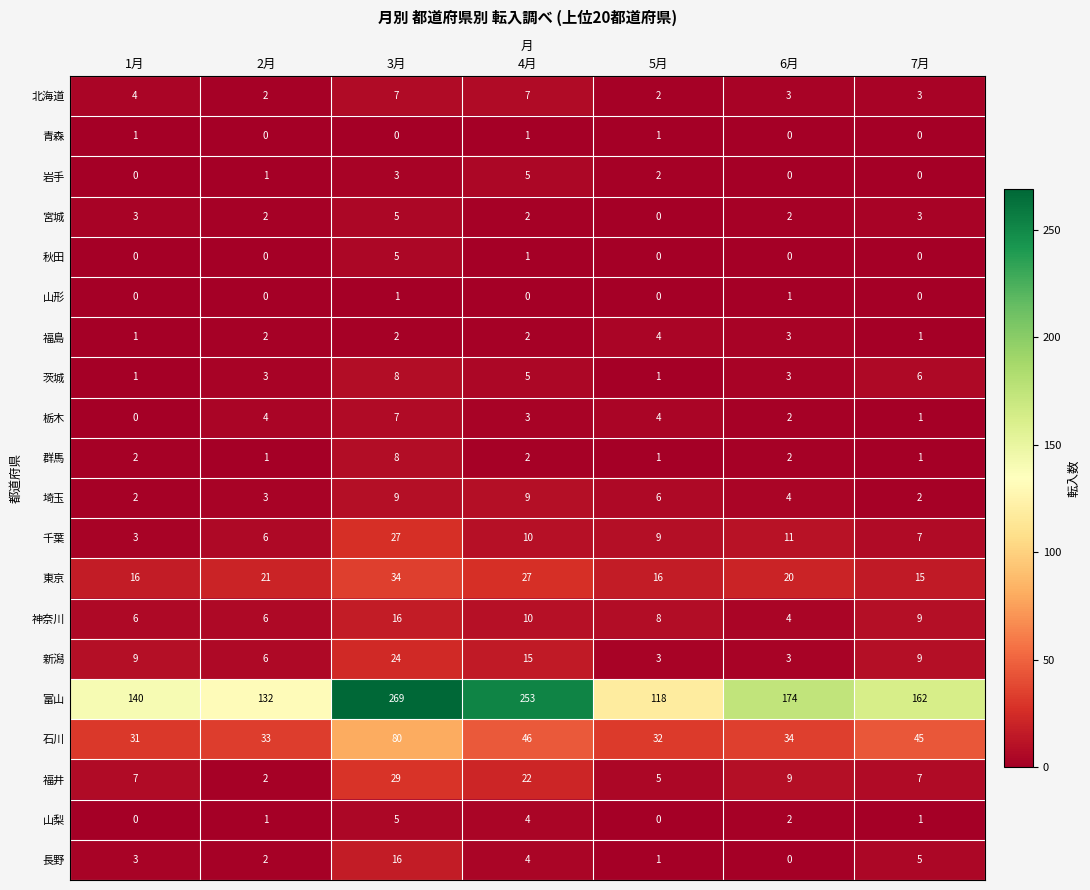

Which category has the highest value across all series?

3月